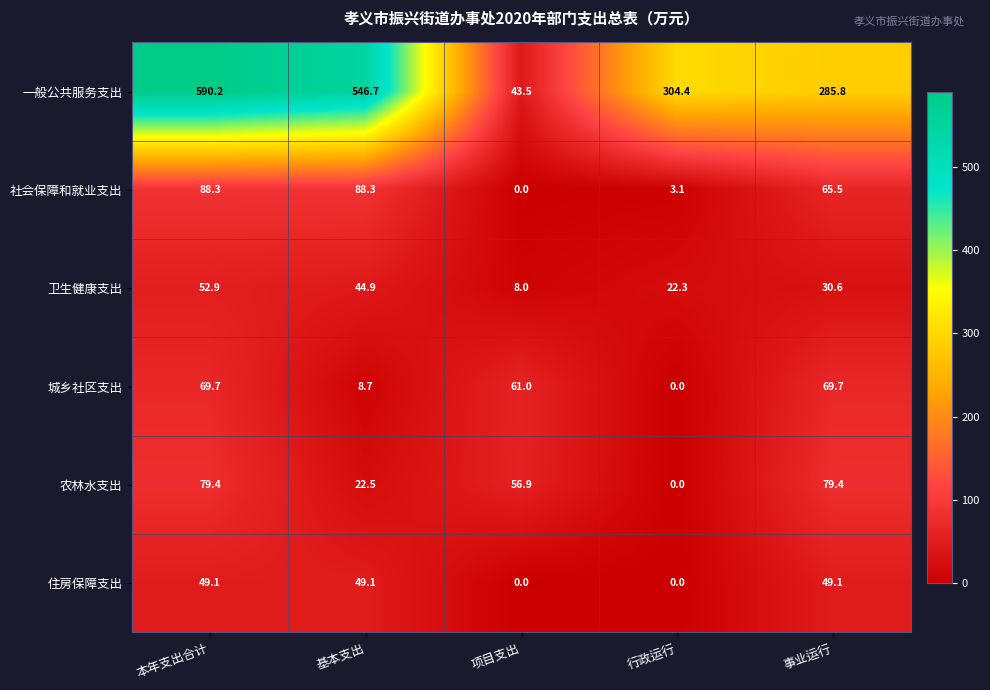

Which series has the largest total across all categories?

一般公共服务支出